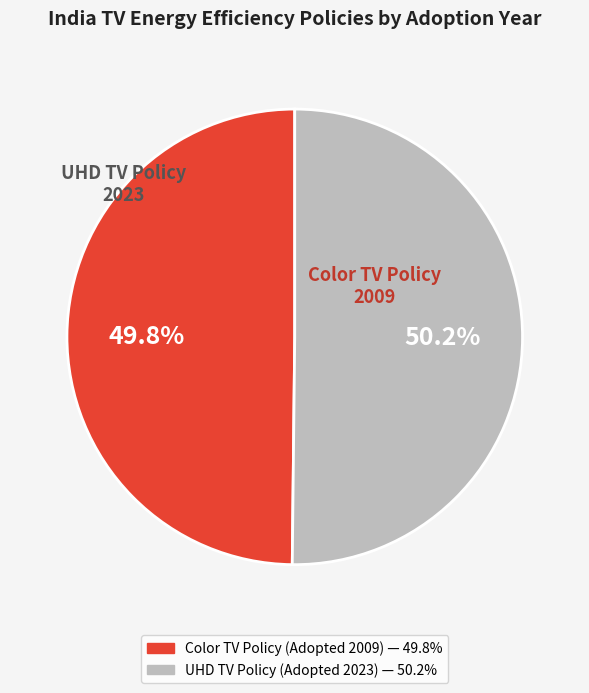

Does any single category account for the majority?

Yes